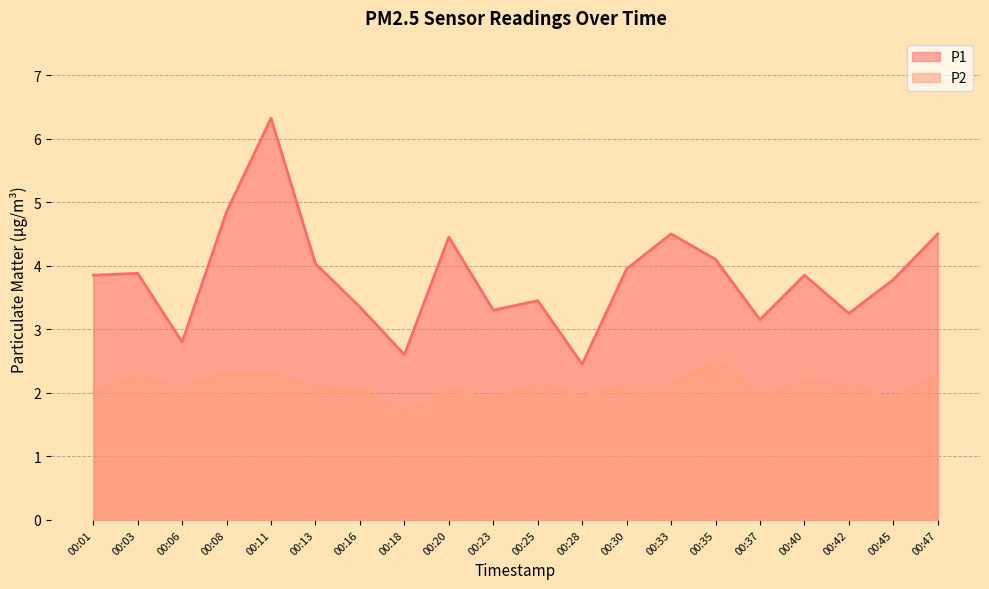

Which has a higher value, 00:03 or 00:16?

00:03